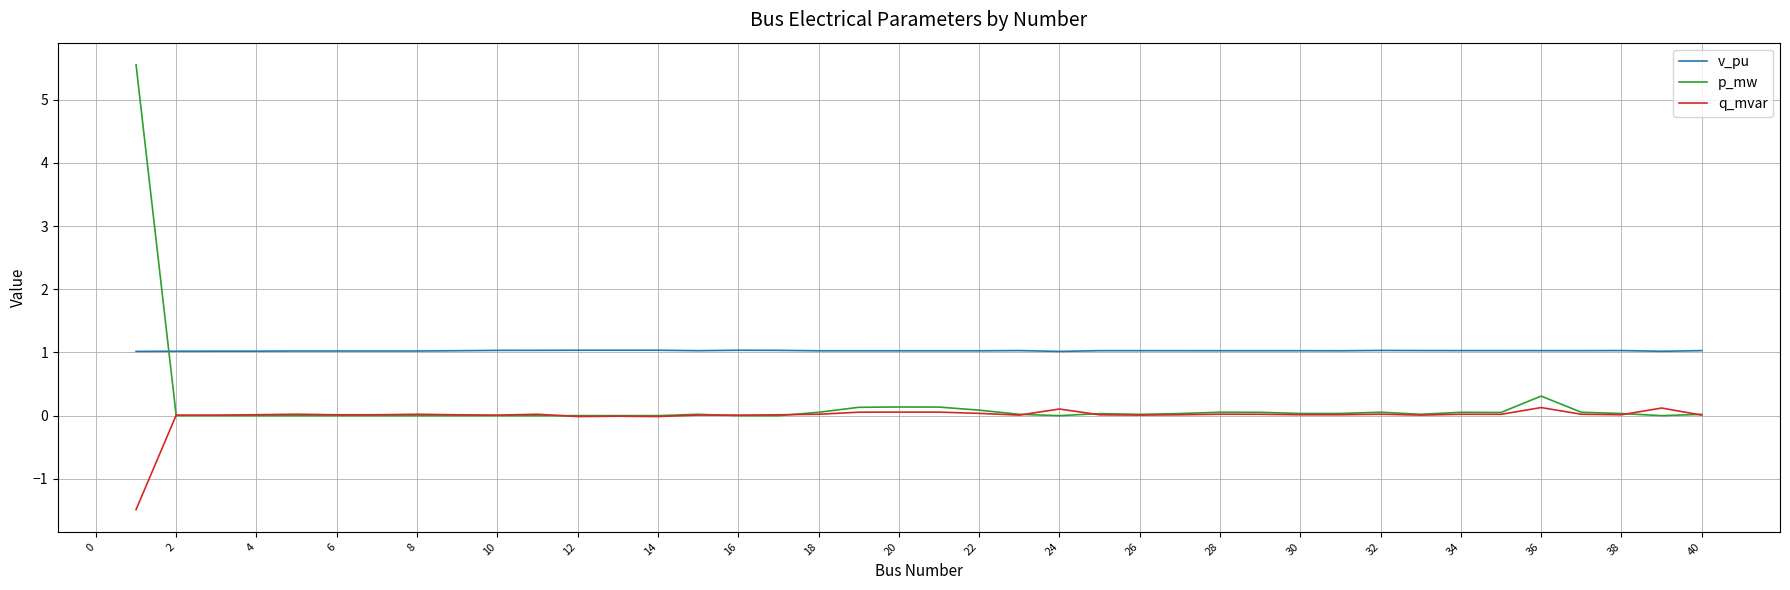

Which series has the largest total across all categories?

v_pu